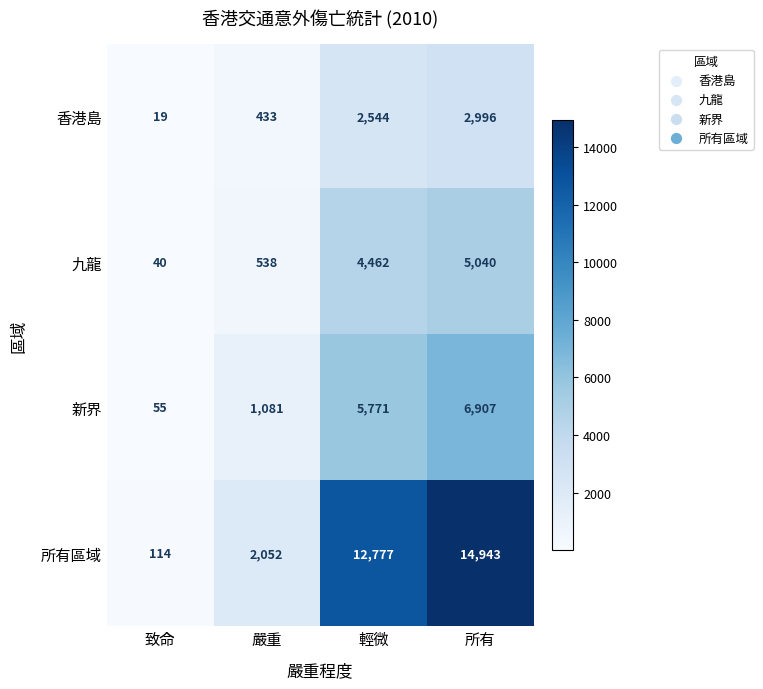

The 香港島 series shows 2544 at 輕微. True or false?

True